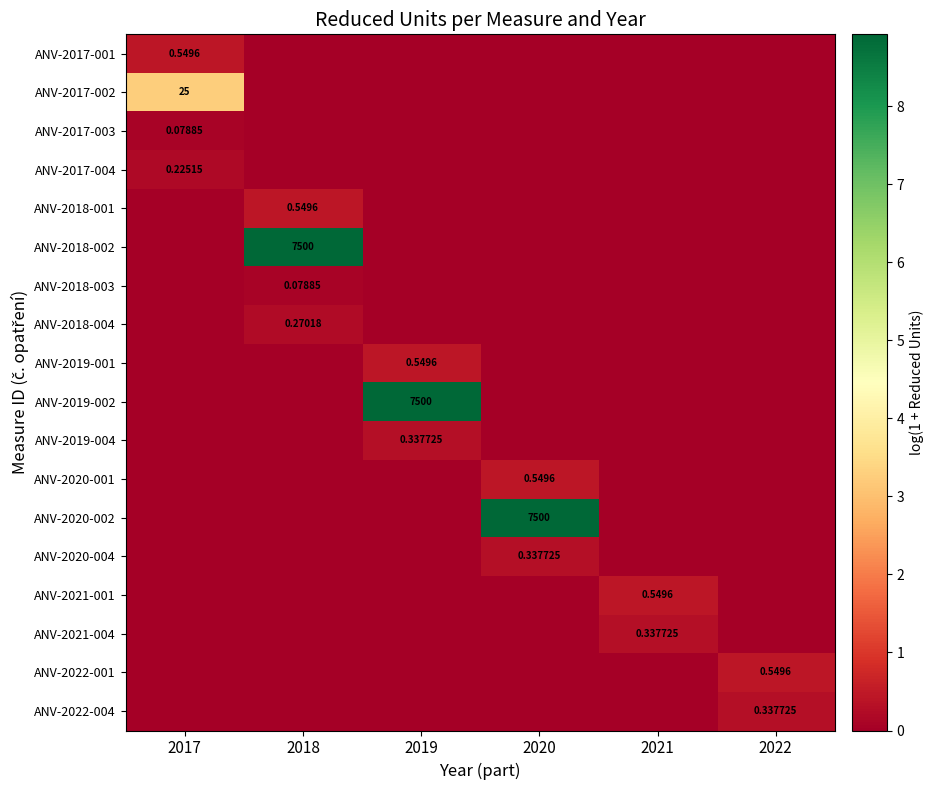

What is the sum of all ANV-2021-004 values?

0.3